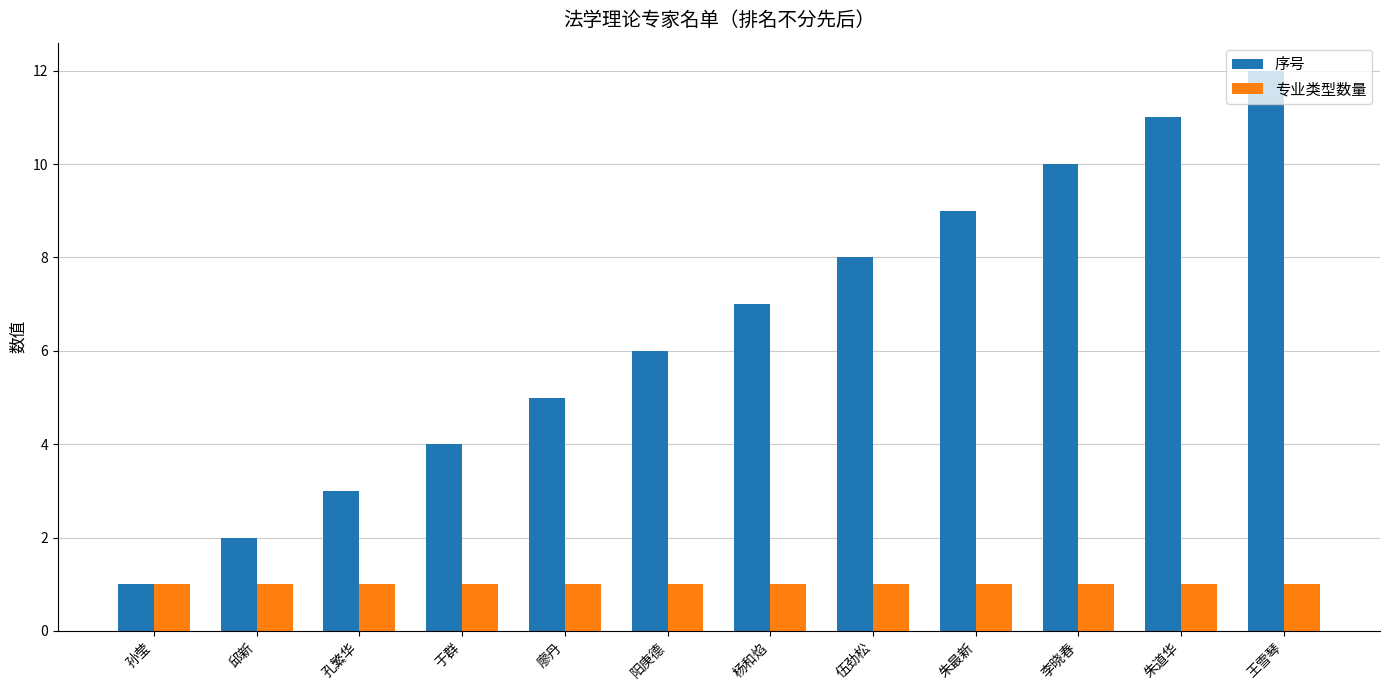

The 专业类型数量 series shows 1 at 伍劲松. True or false?

True